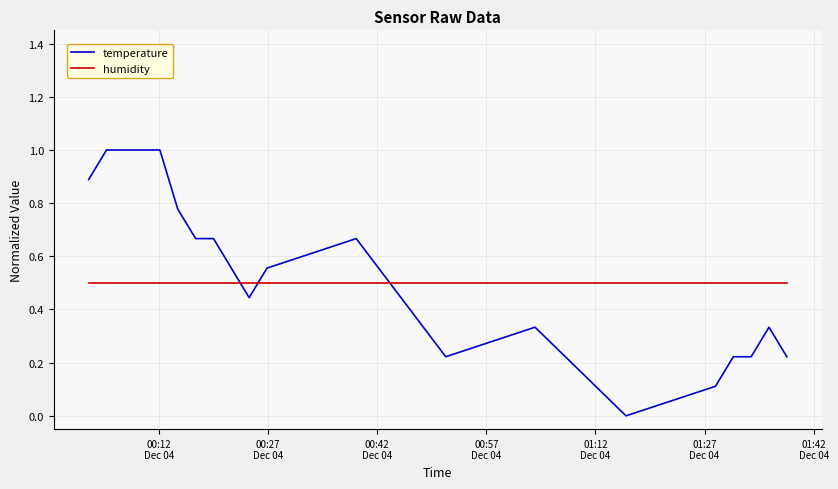

How many intersections are there between temperature and humidity?

3